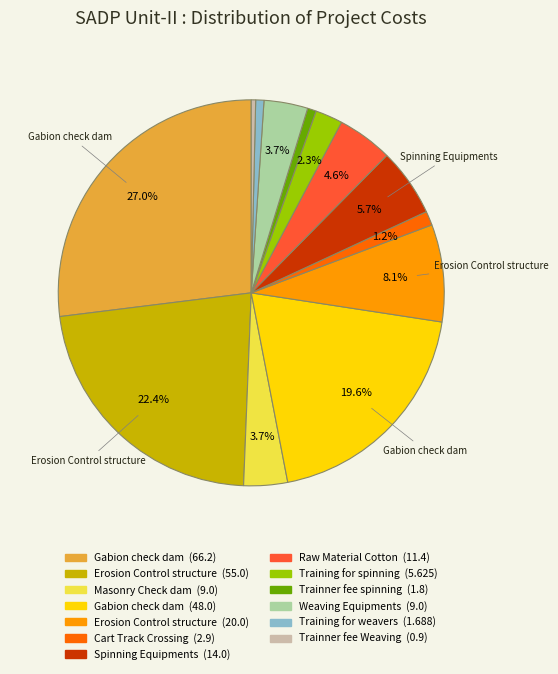

How many slices are in this pie chart?

13